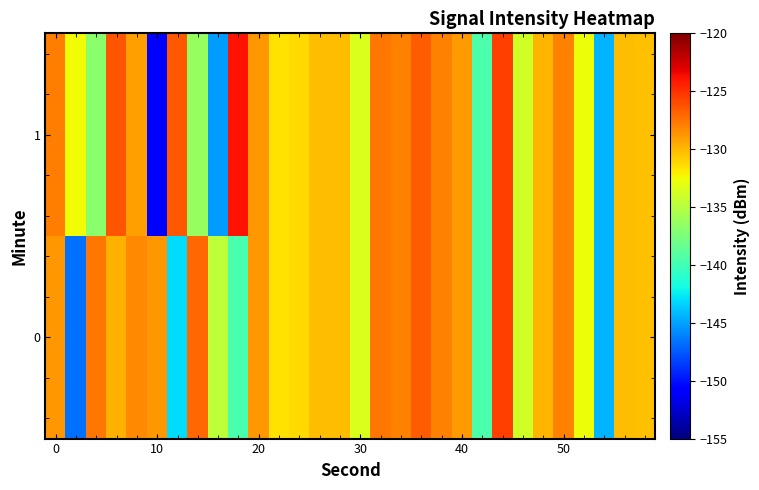

Reading left to right, what are all the values shown in this chart?

0: -128.8	-146.7	-127.6	-129.8	-128.3	-128.8	-143.1	-127.0	-134.7	-139.7	-128.8	-131.6	-131.3	-130.2	-130.2	-133.5	-127.6	-128.0	-126.6	-127.9	-129.0	-139.4	-125.6	-133.8	-129.9	-128.0	-132.7	-144.4	-130.1	-130.3
1: -127.9	-132.5	-136.9	-126.4	-129.0	-151.1	-126.5	-136.4	-145.2	-123.8	-128.8	-131.6	-131.3	-130.2	-130.2	-133.5	-127.6	-128.0	-126.6	-127.9	-129.0	-139.4	-125.6	-133.8	-129.9	-128.0	-132.7	-144.4	-130.1	-130.3